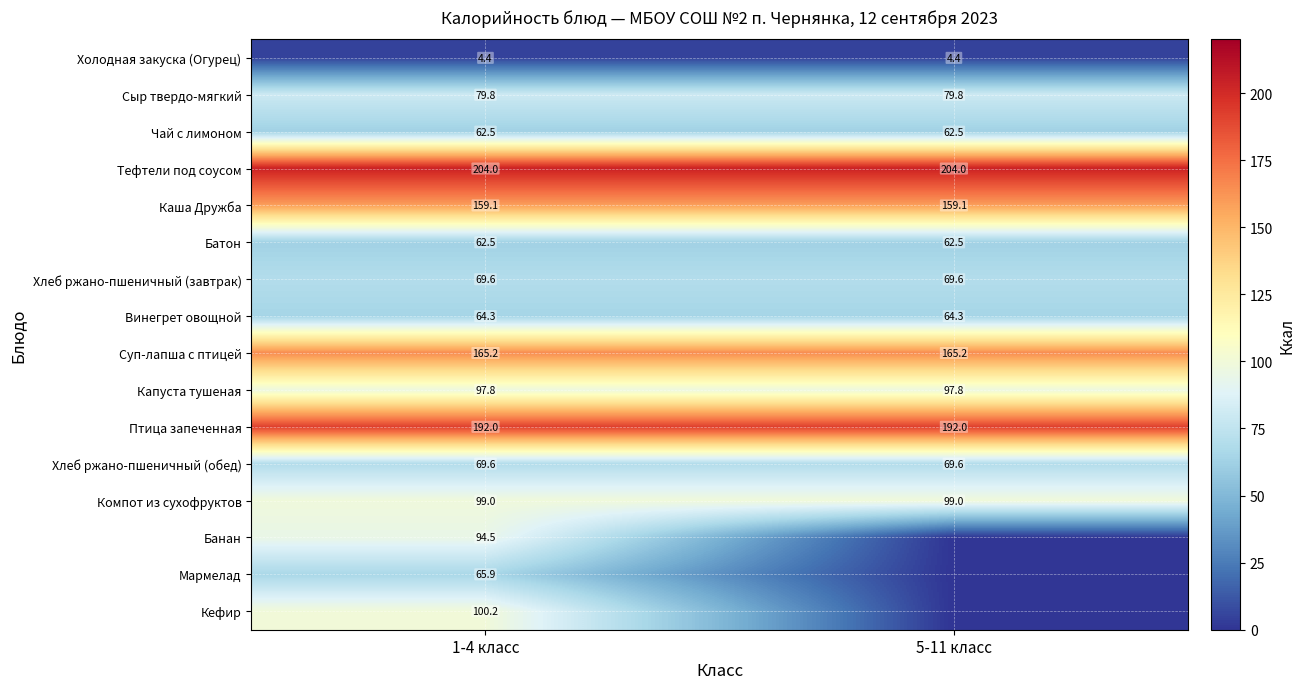

What is the sum of the Сыр твердо-мягкий values at 5-11 класс and 1-4 класс?

159.6